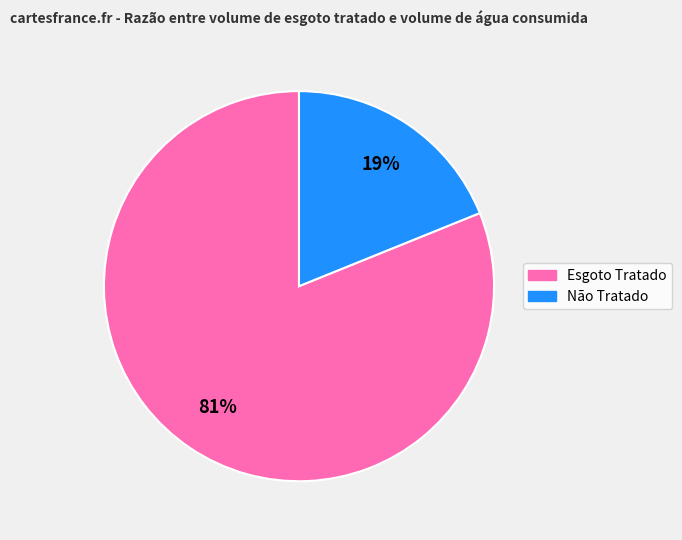

What is the largest slice in the pie chart?

Esgoto Tratado